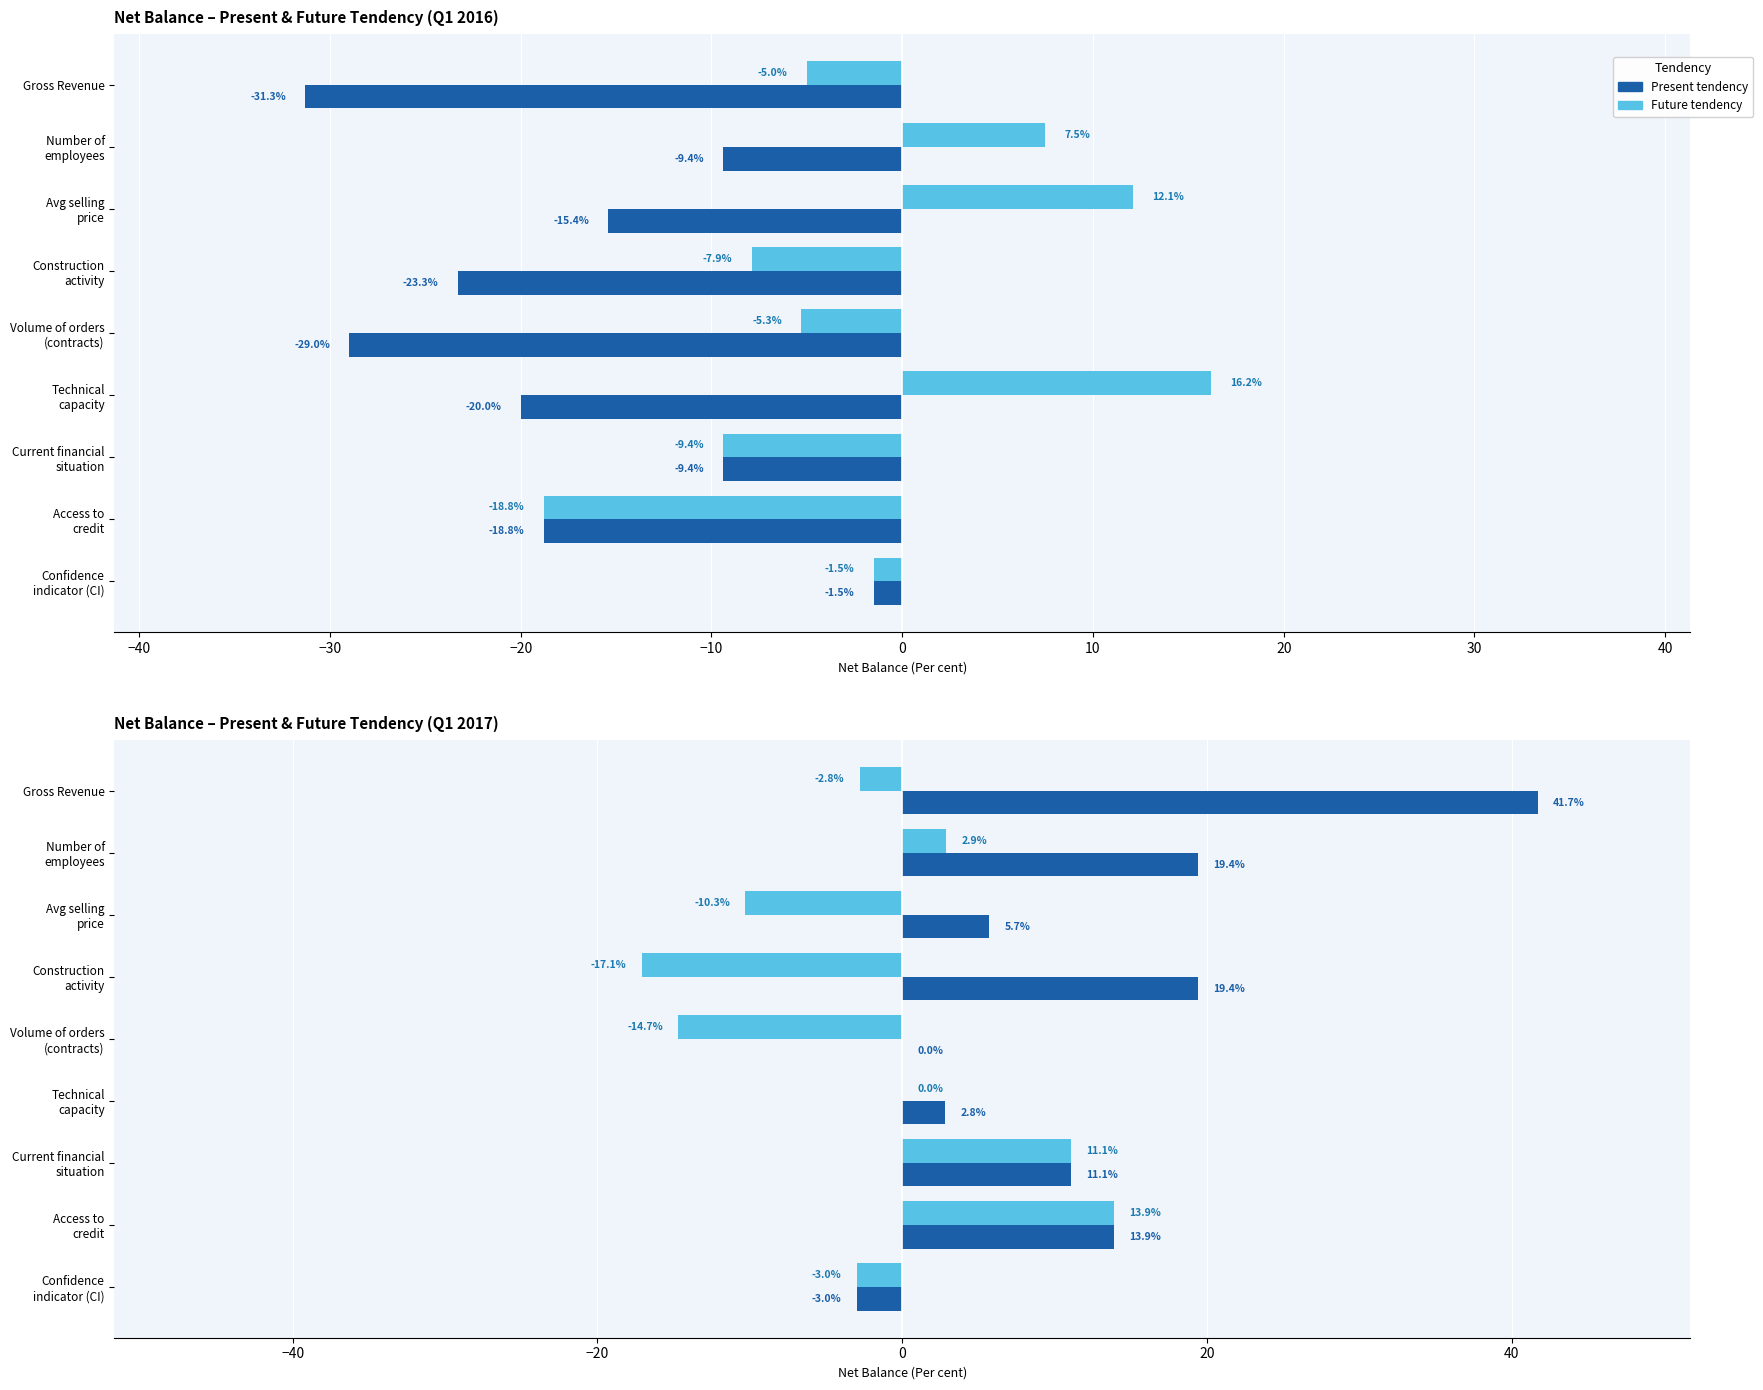

Which series has the largest total across all categories?

Present tendency